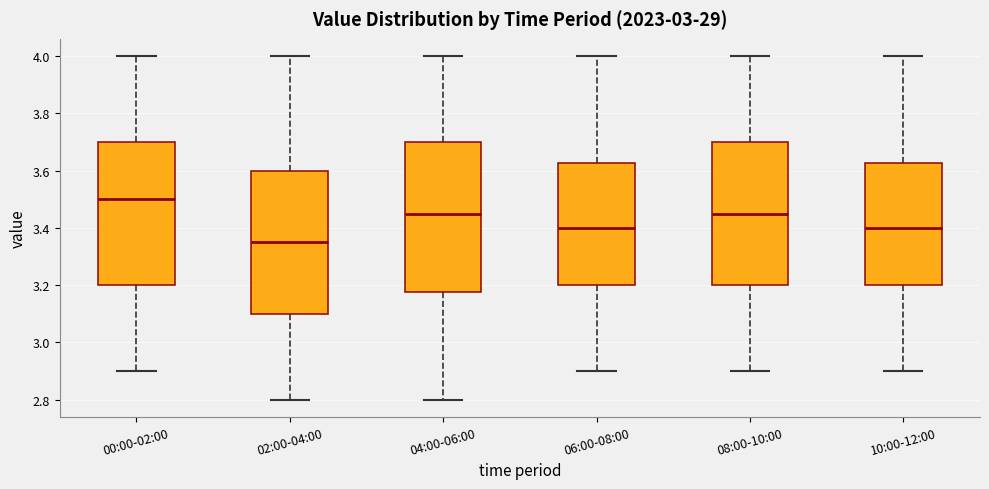

Which box's median line is the highest?

00:00-02:00